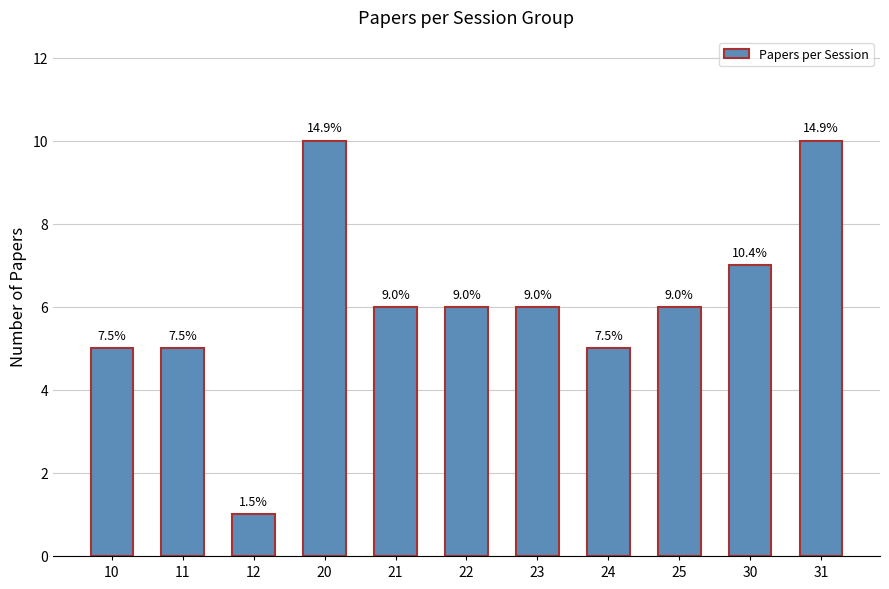

What is the ratio of the value at 23 to the value at 11?

1.2